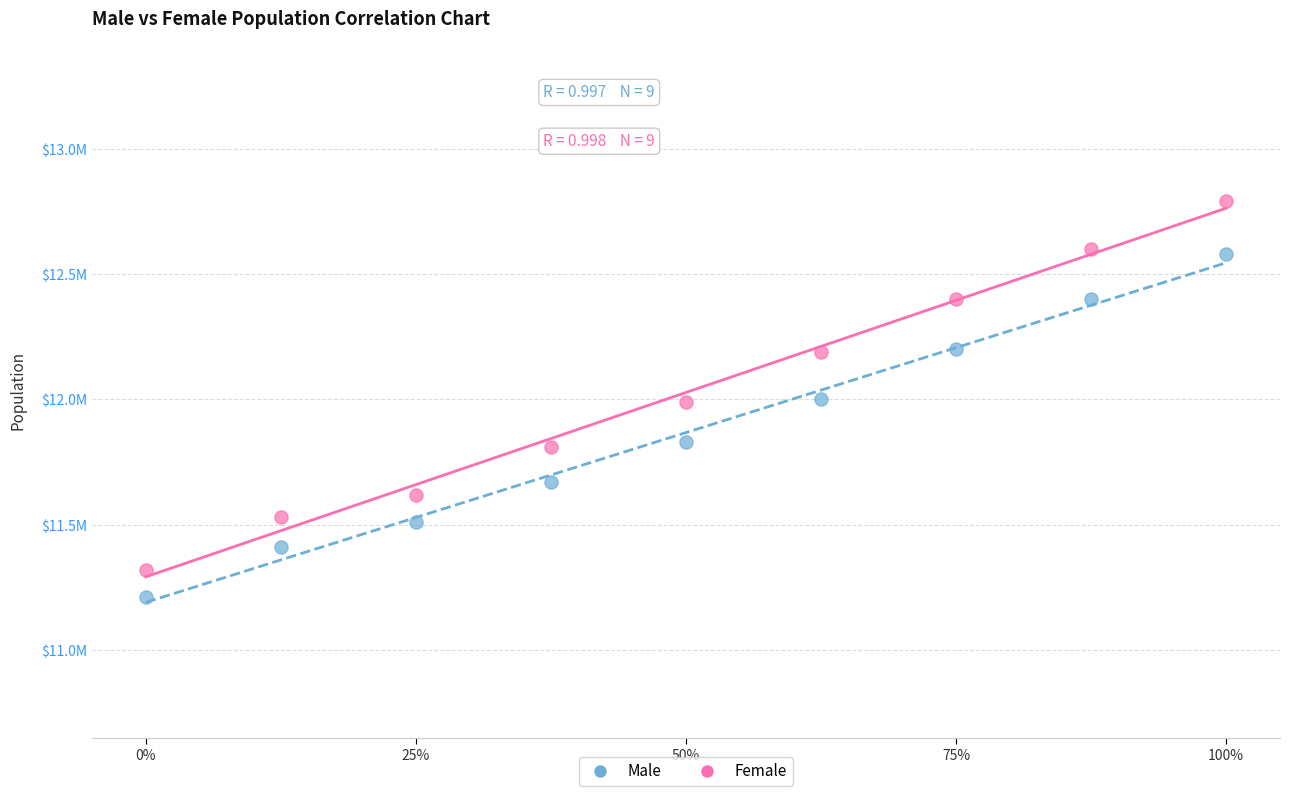

Which series reaches the minimum Y coordinate?

Male